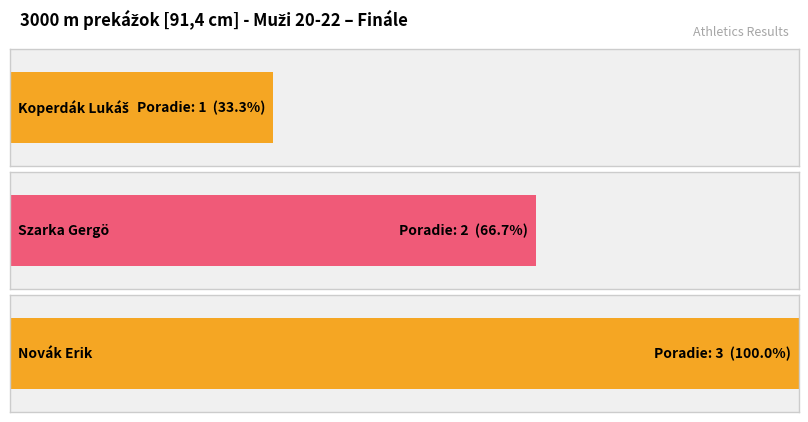

List the labels in order of value, largest first.

Novák Erik, Szarka Gergö, Koperdák Lukáš